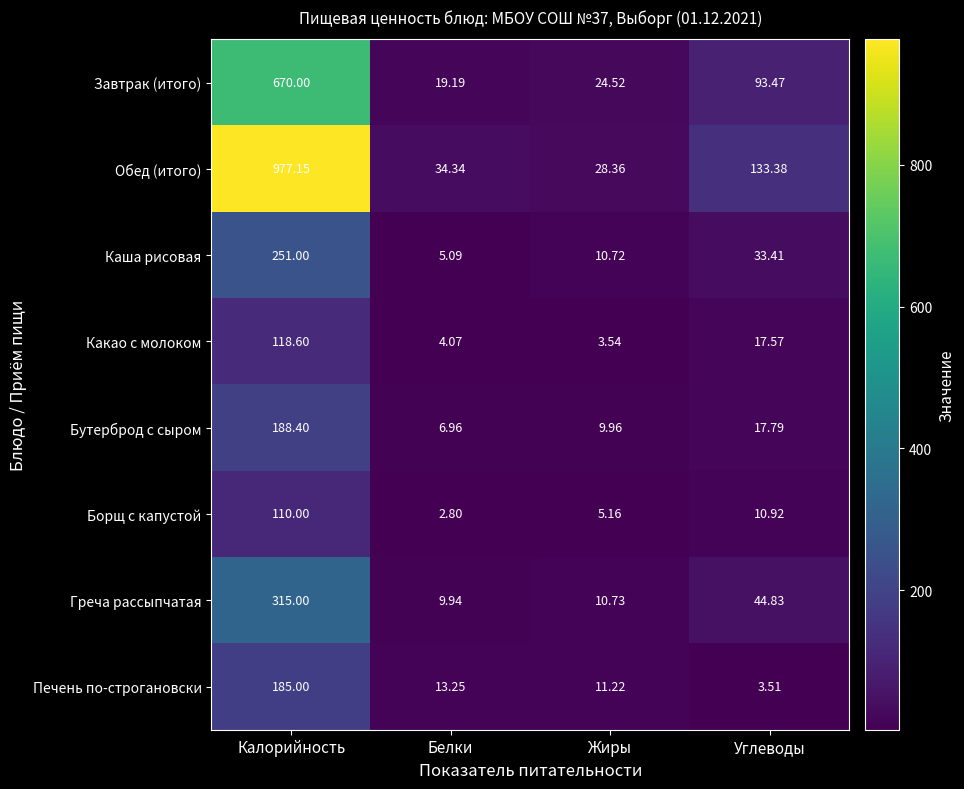

How many distinct data groups are displayed?

8